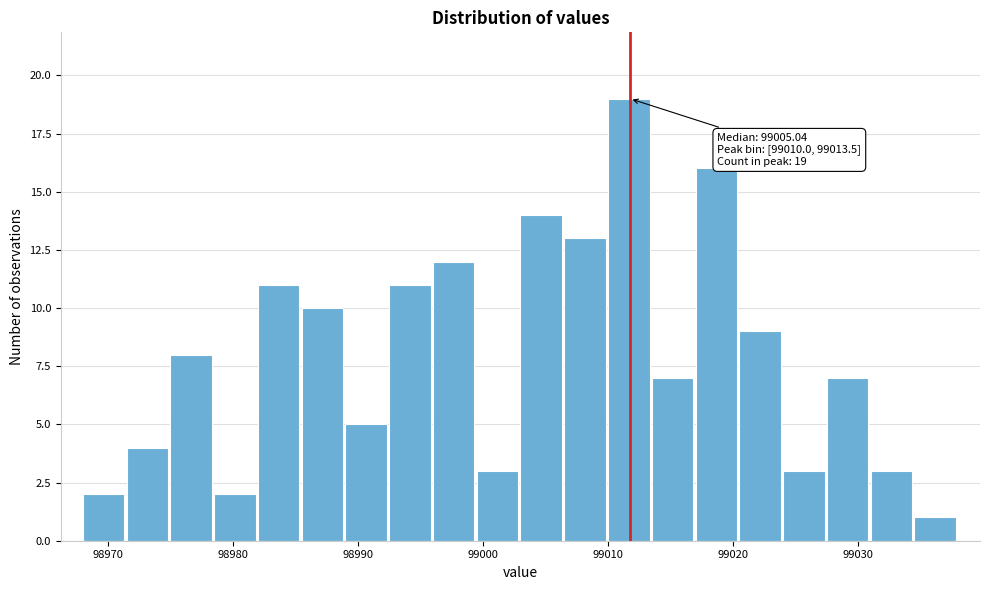

Around what value on the x-axis is the tallest bar? Give the approximate position of its centre, as read against the axis.

99012